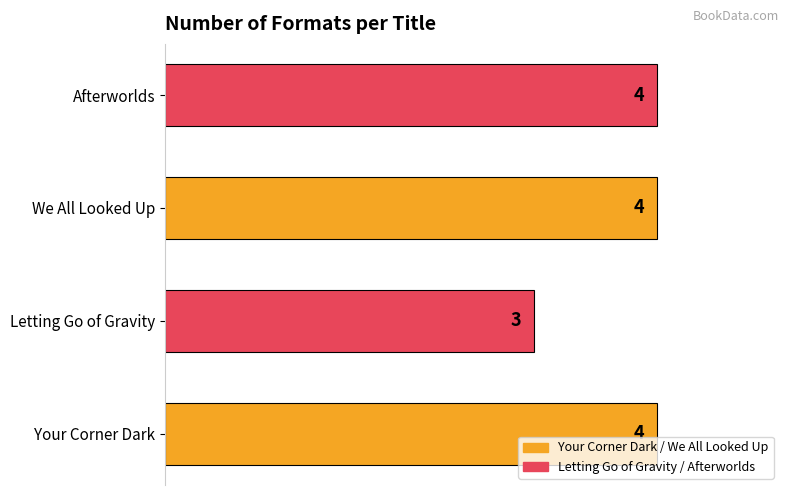

How many categories are shown in the chart?

4